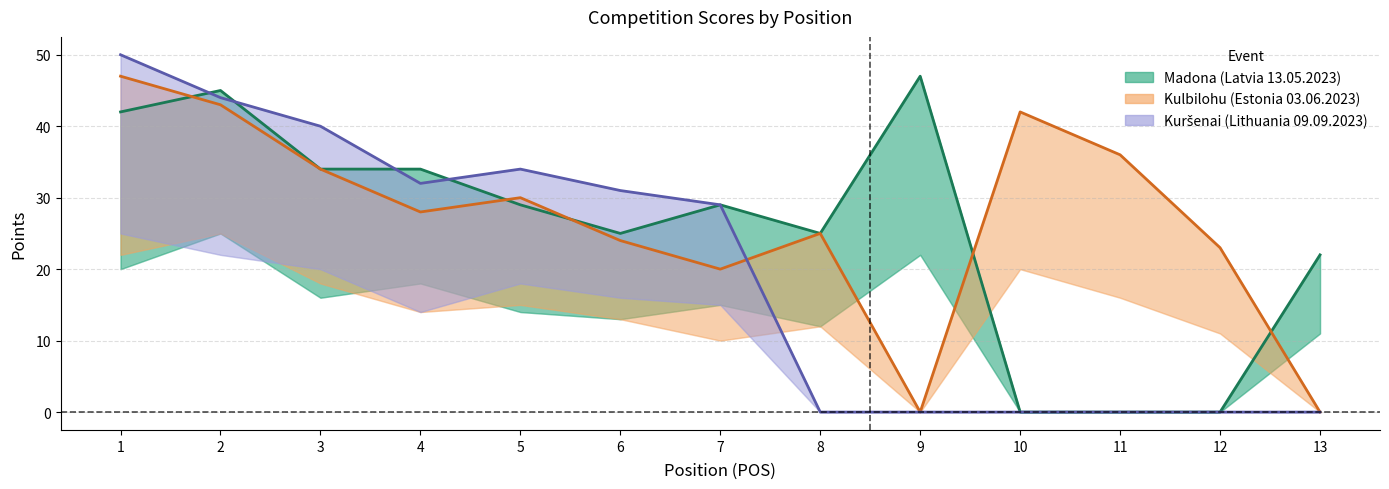

At how many categories does at least one series exceed 14?

13